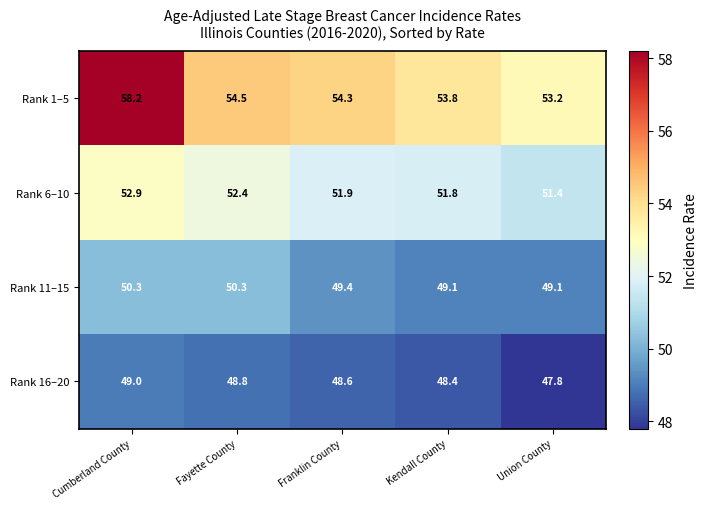

Which series has the widest spread of values?

Rank 1–5